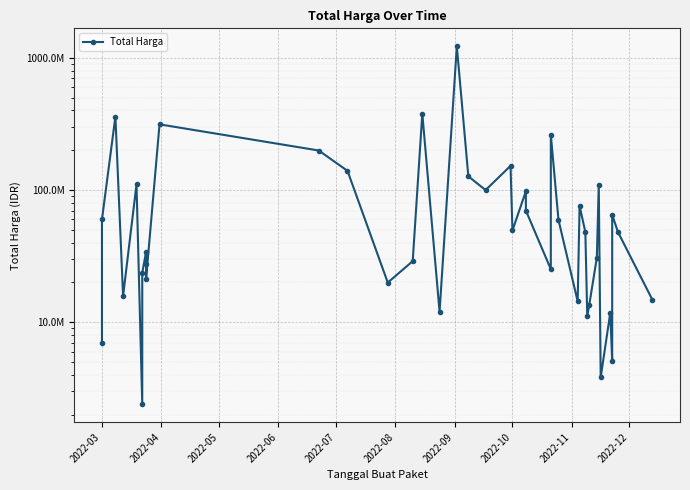

The value at 18 is 200294747. True or false?

False